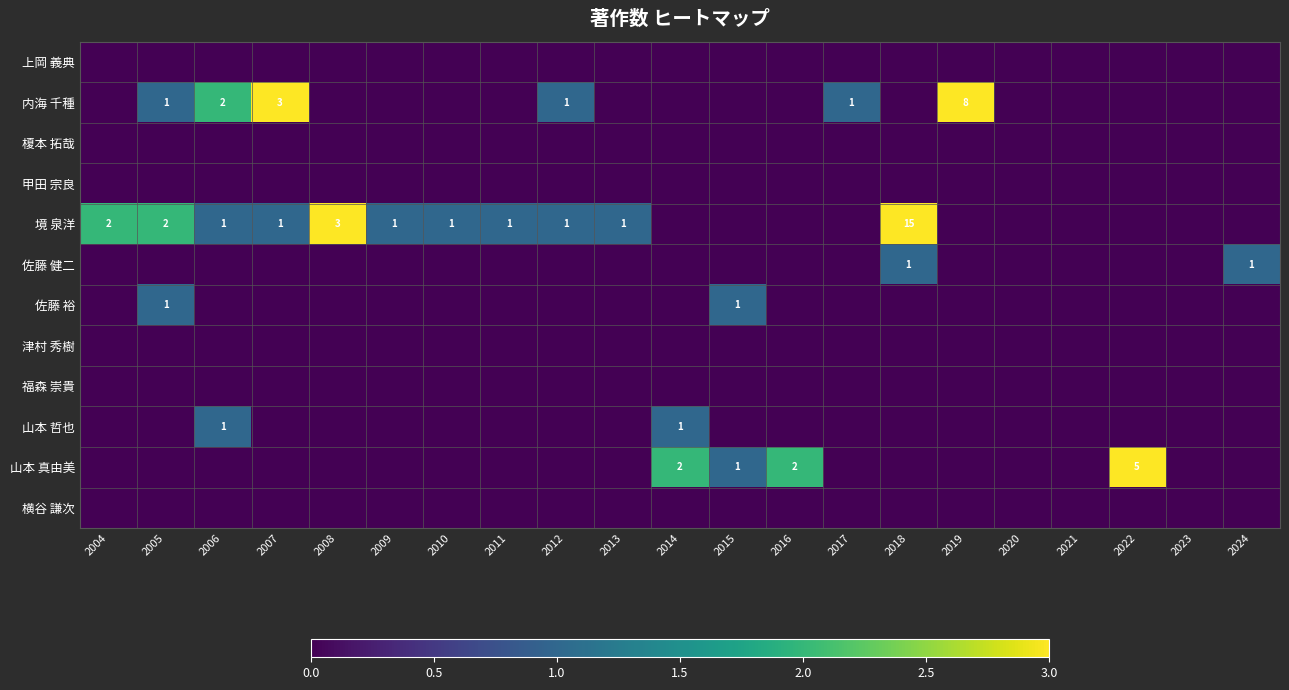

At which category is the sum across all series the highest?

2018